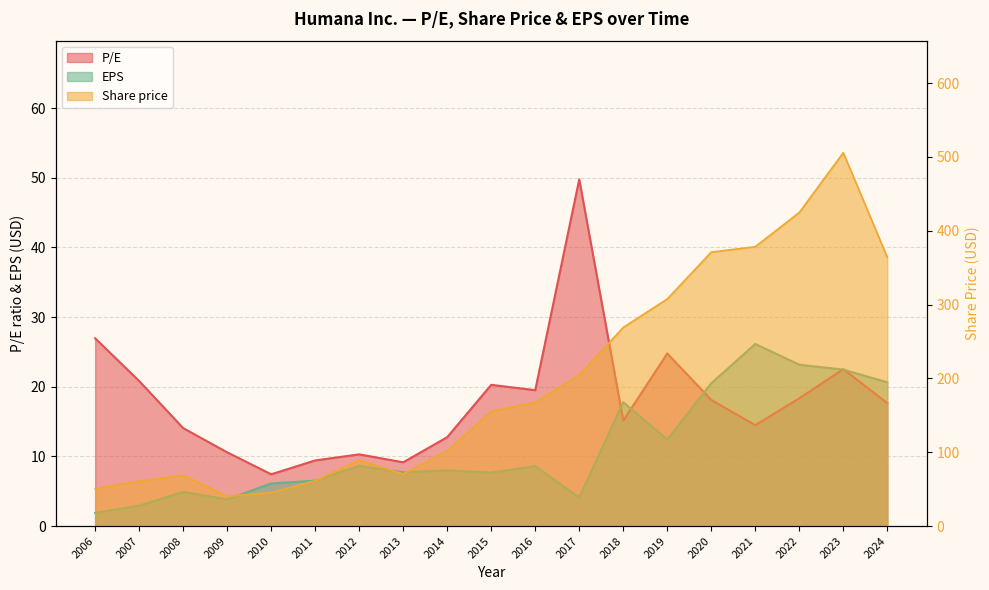

What is the spread (max minus min) of values at 2014?

94.0